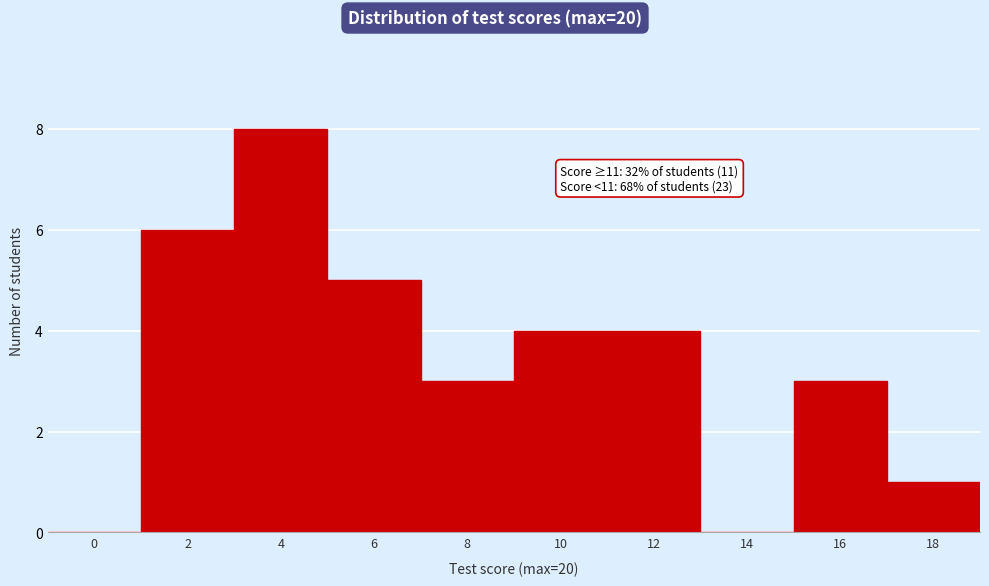

Reading left to right, what are all the values shown in this chart?

0=0	2=6	4=8	6=5	8=3	10=4	12=4	14=0	16=3	18=1